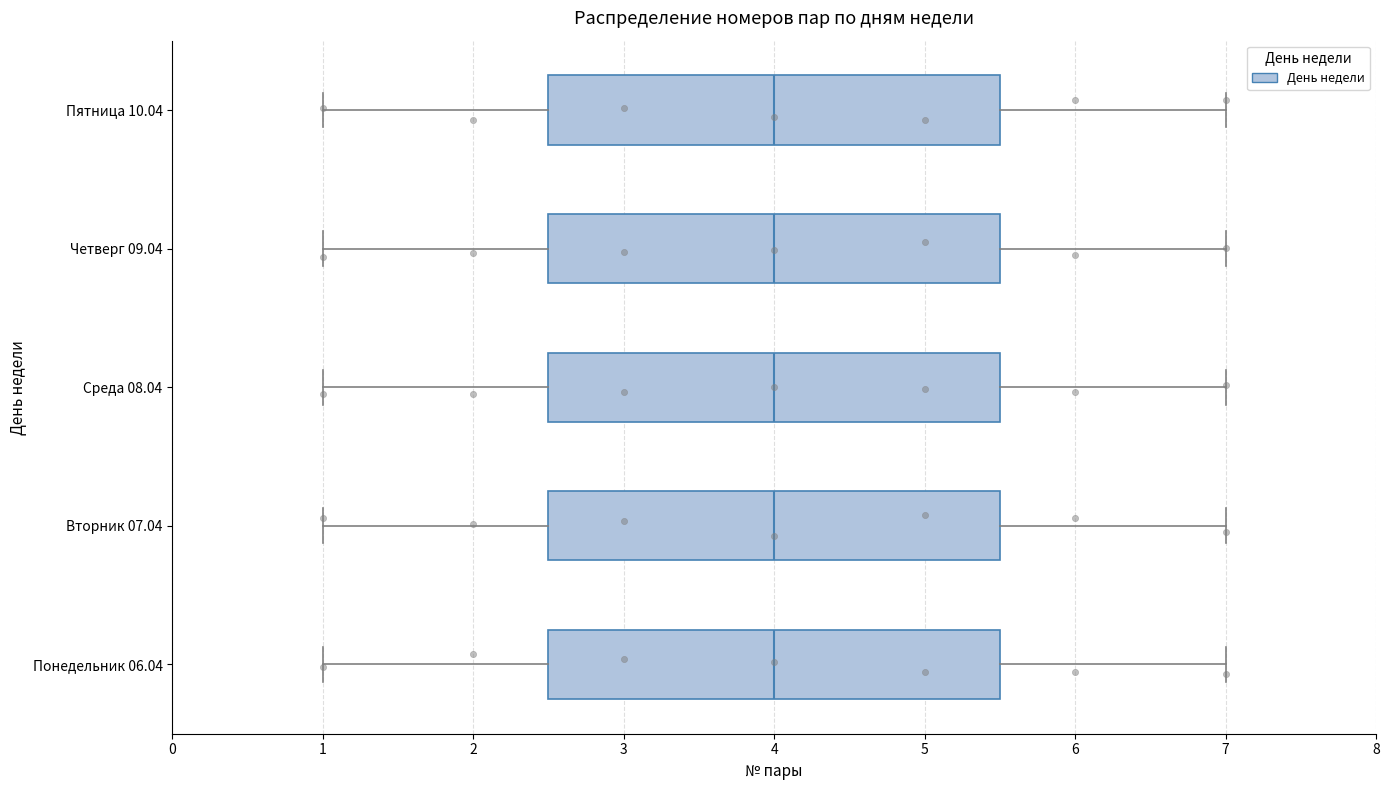

Where is the left edge of the box for Вторник 07.04 on the x-axis? The values are not printed on the chart, so give them approximately, as read against the axis.

2.5